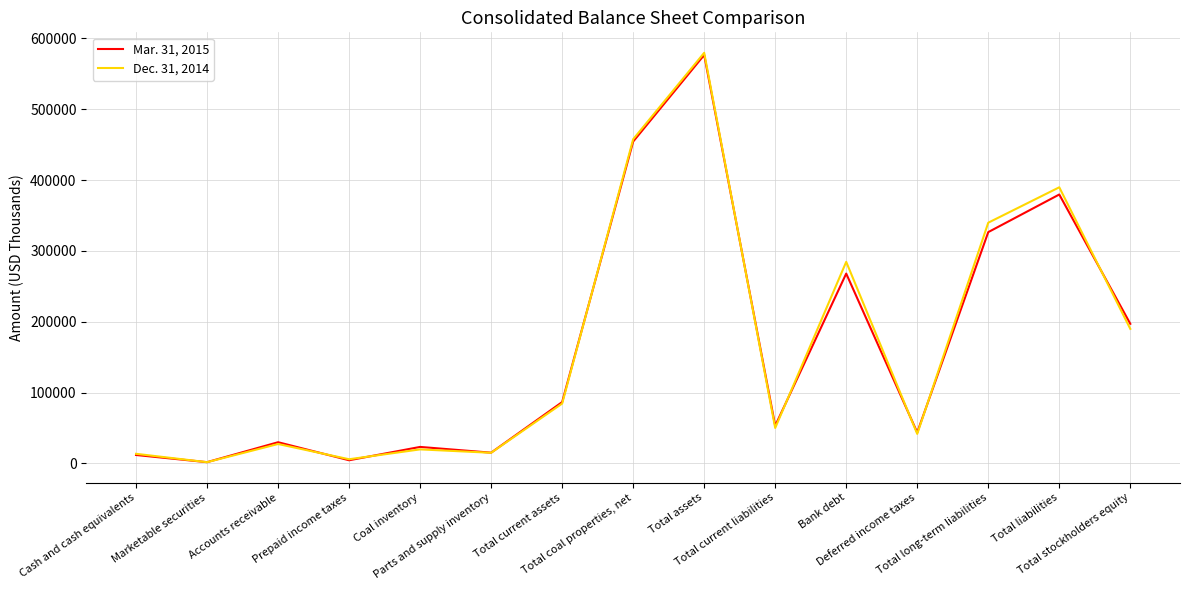

Which series has the largest range (max minus min)?

Dec. 31, 2014